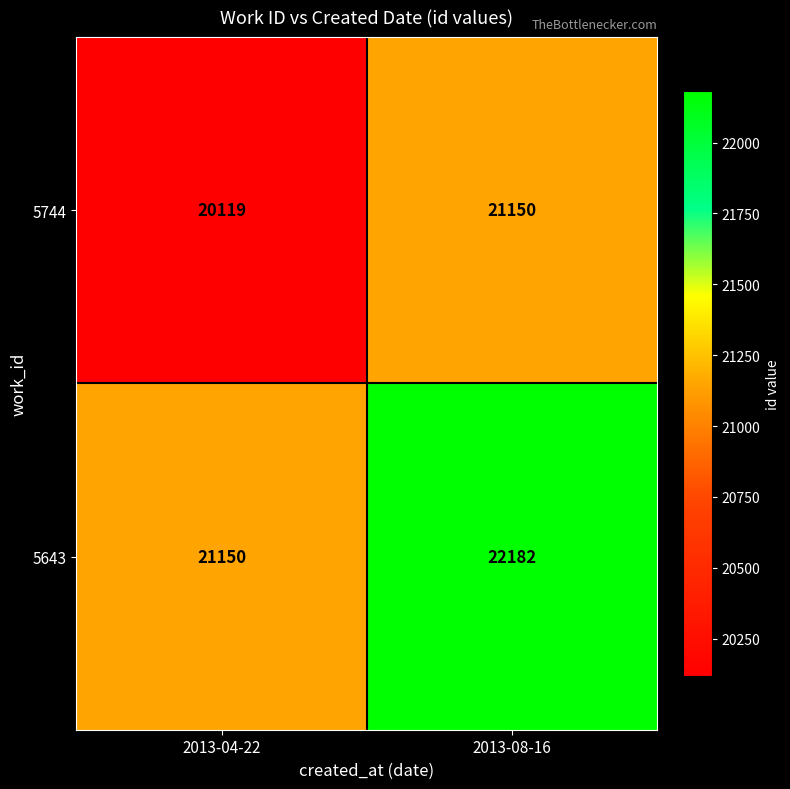

What is the spread (max minus min) of values at 2013-08-16?

1032